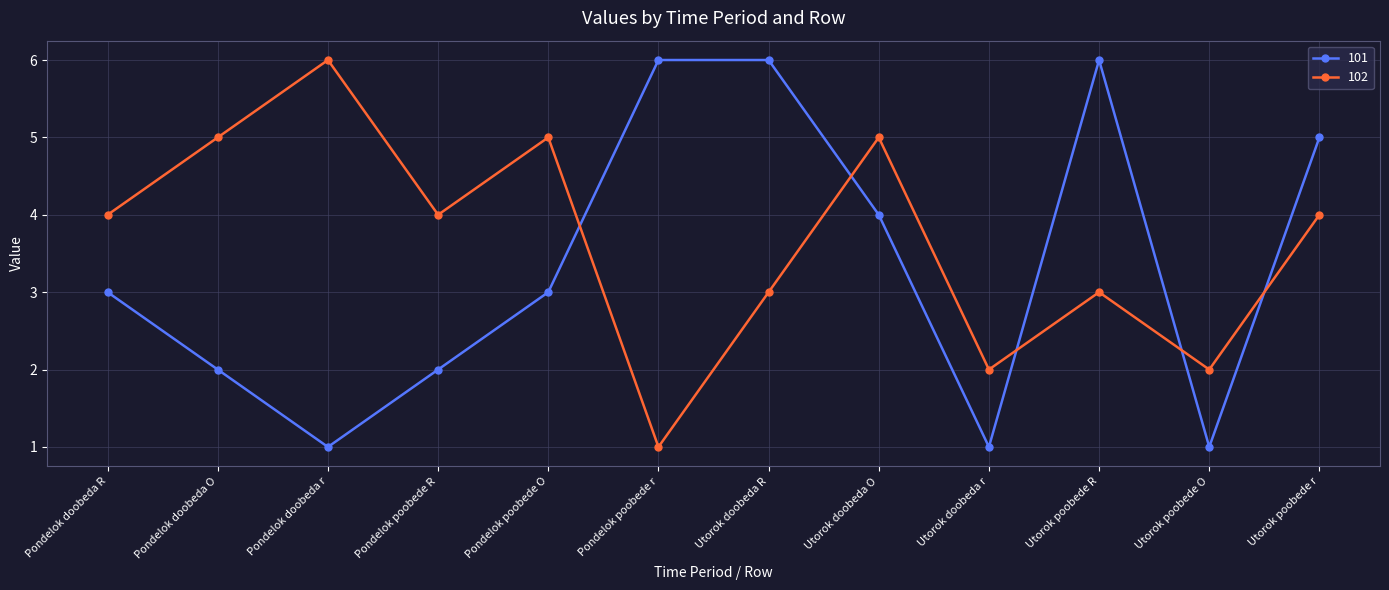

What is the value of the 102 point at the 8th from the left?

5